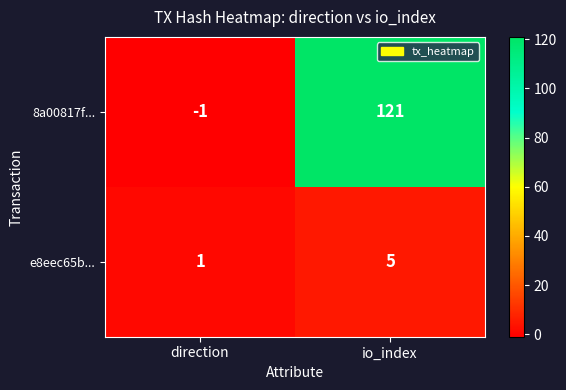

At io_index, list the series in order from smallest to largest.

e8eec65b..., 8a00817f...